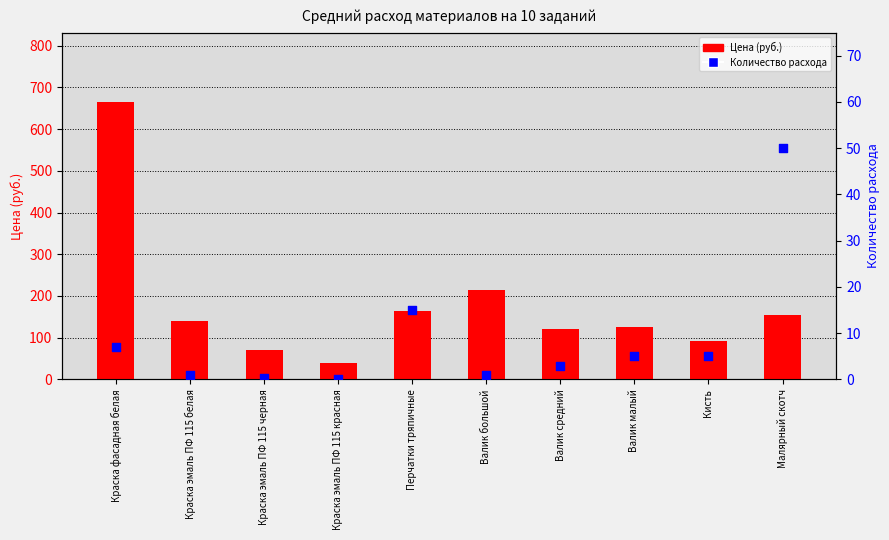

Which series reaches the maximum Y coordinate?

Цена (руб.)